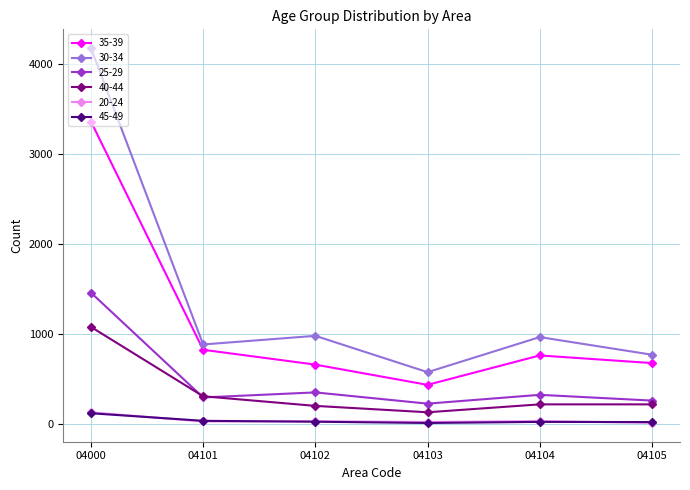

True or false: 35-39 and 25-29 cross at least once.

False